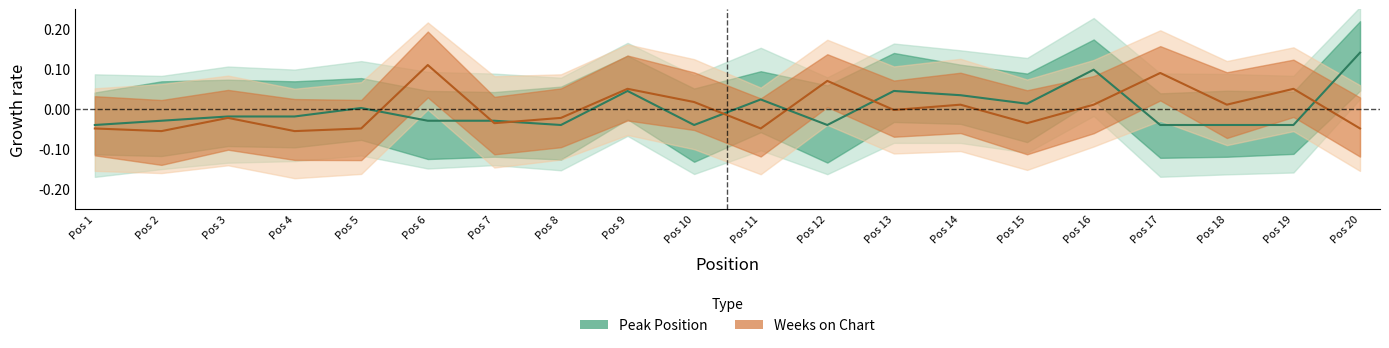

In Weeks on Chart, how many points are lower than both neighbors (excluding endpoints)?

7